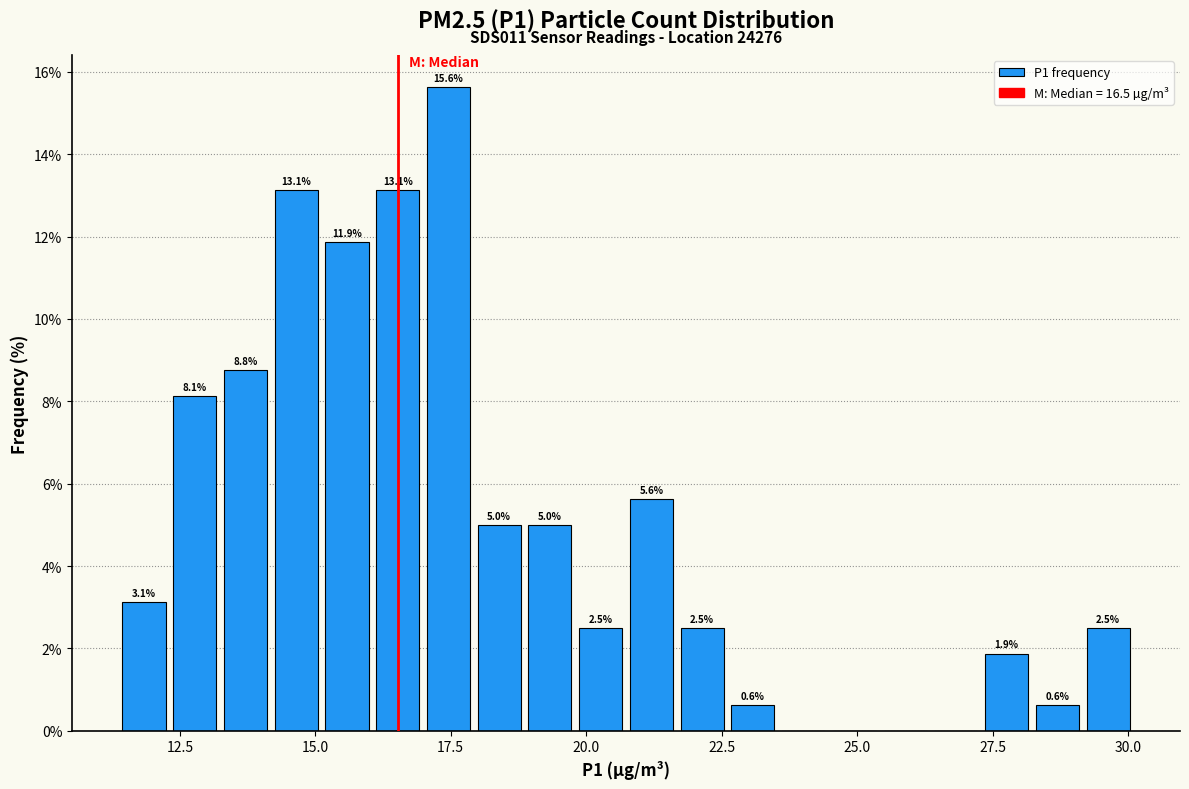

Around what value on the x-axis is the tallest bar? Give the approximate position of its centre, as read against the axis.

17.5